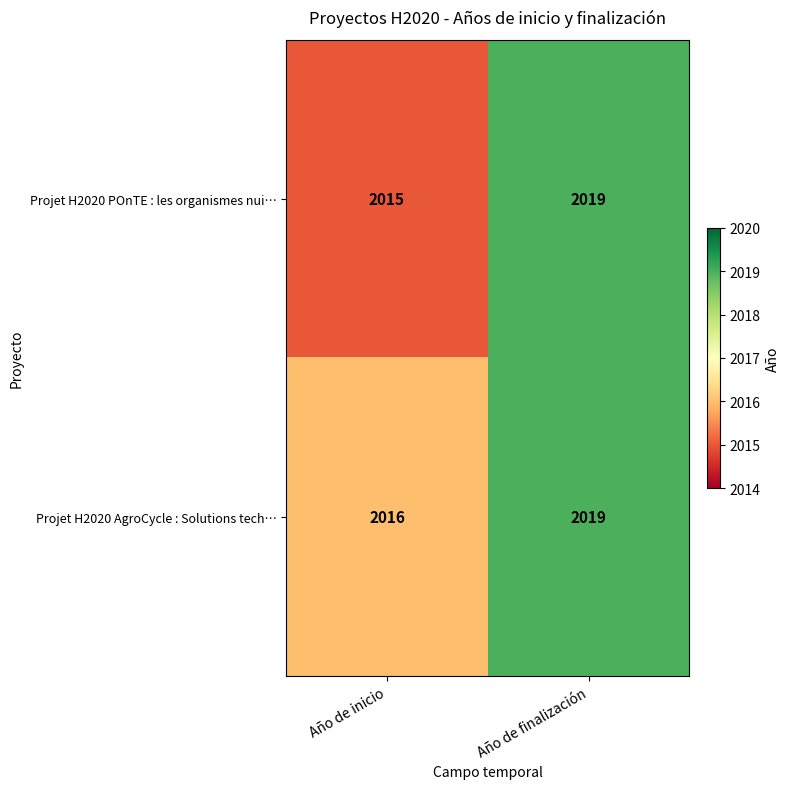

Which category has the lowest value in the Projet H2020 POnTE : les organismes nui… series?

Año de inicio